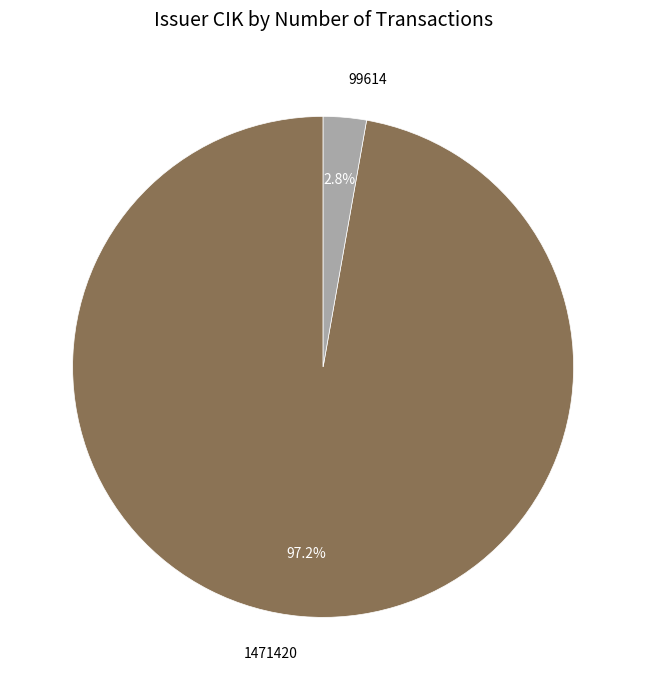

Rank the categories by value from highest to lowest.

1471420, 99614